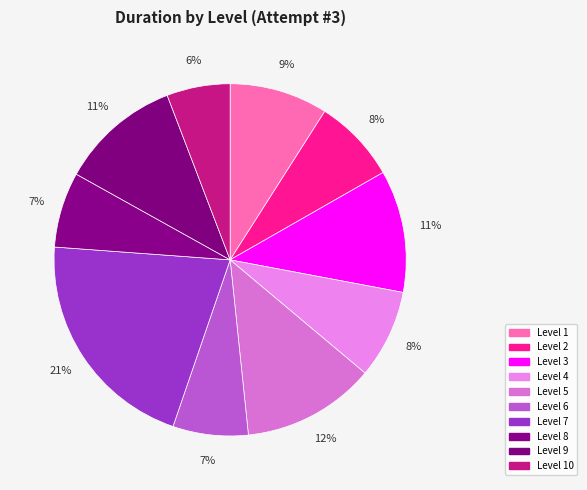

How many slices are in this pie chart?

10